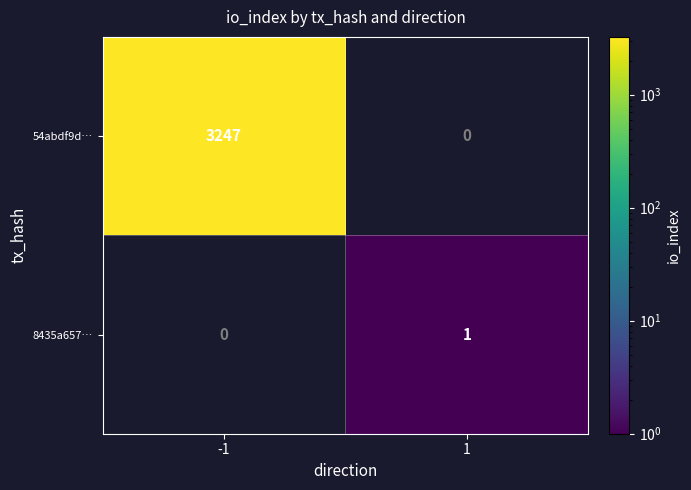

True or false: 54abdf9d… has a value of 3247 at -1.

True